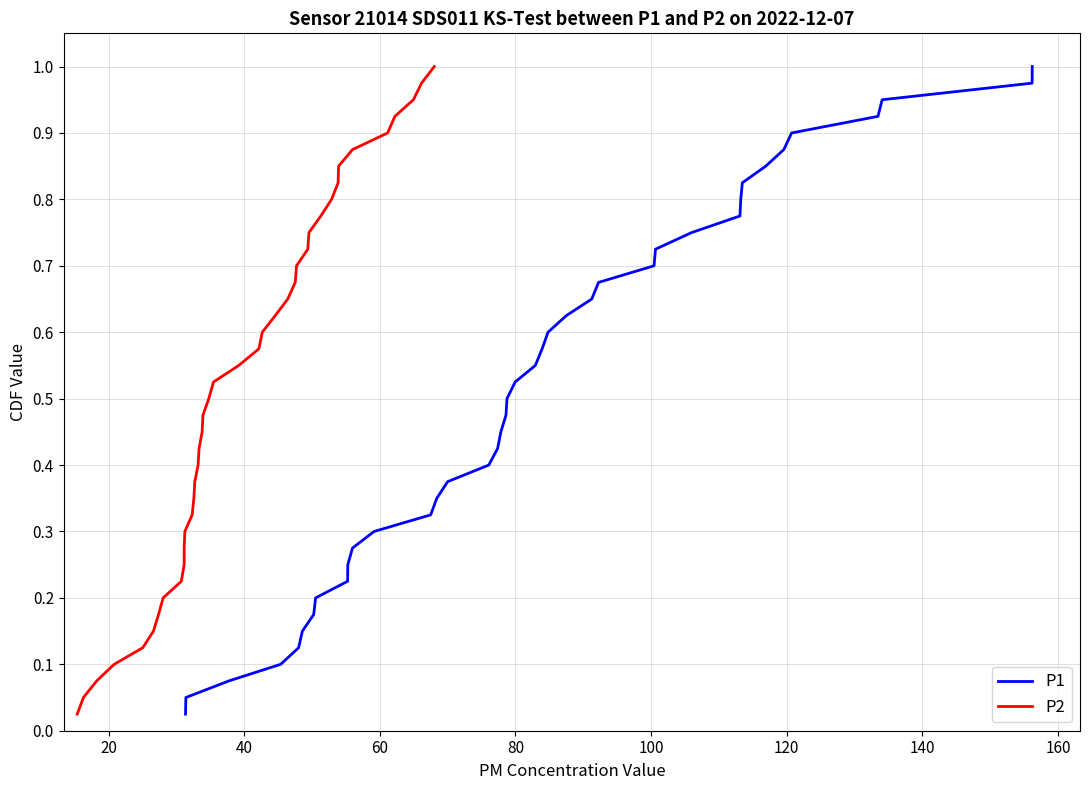

What is the difference between the maximum and minimum values in the P2 series?

1.0